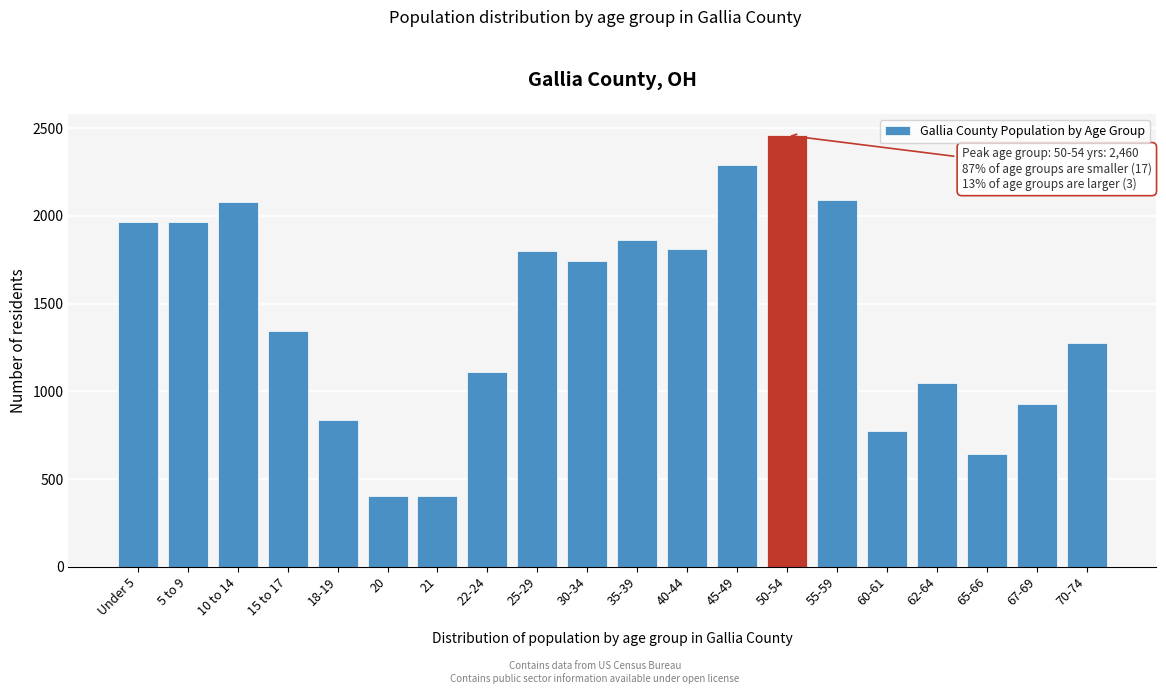

What is the sum of the values at 21 and 25-29?

2204